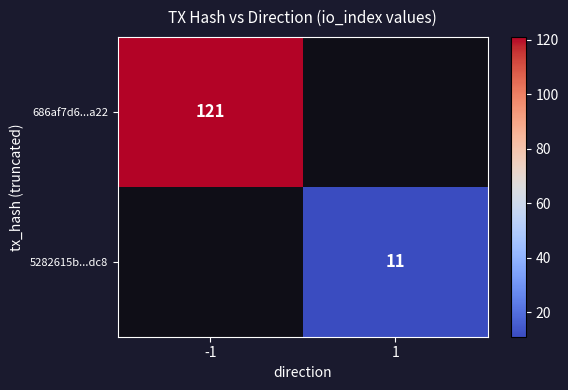

True or false: 686af7d6...a22 has a value of 26 at -1.

False